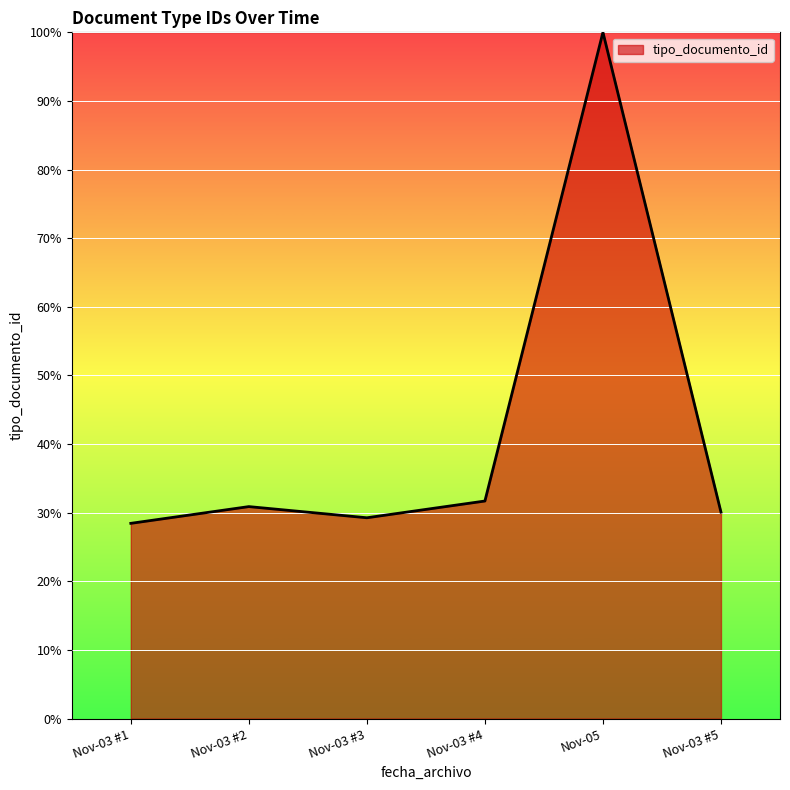

Reading left to right, list all the values displayed in this chart.

Nov-03 #1=28.5	Nov-03 #2=30.9	Nov-03 #3=29.3	Nov-03 #4=31.7	Nov-05=100.0	Nov-03 #5=30.1